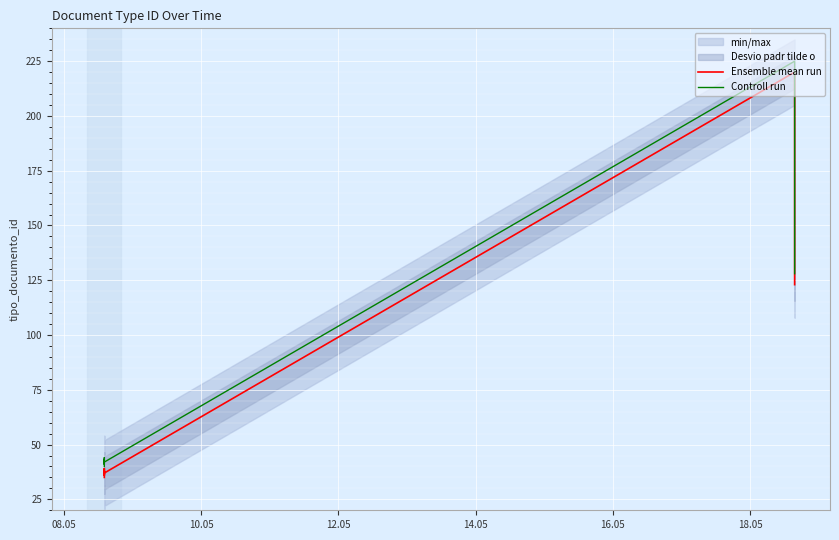

At which label does Controll run reach its peak?

18.05